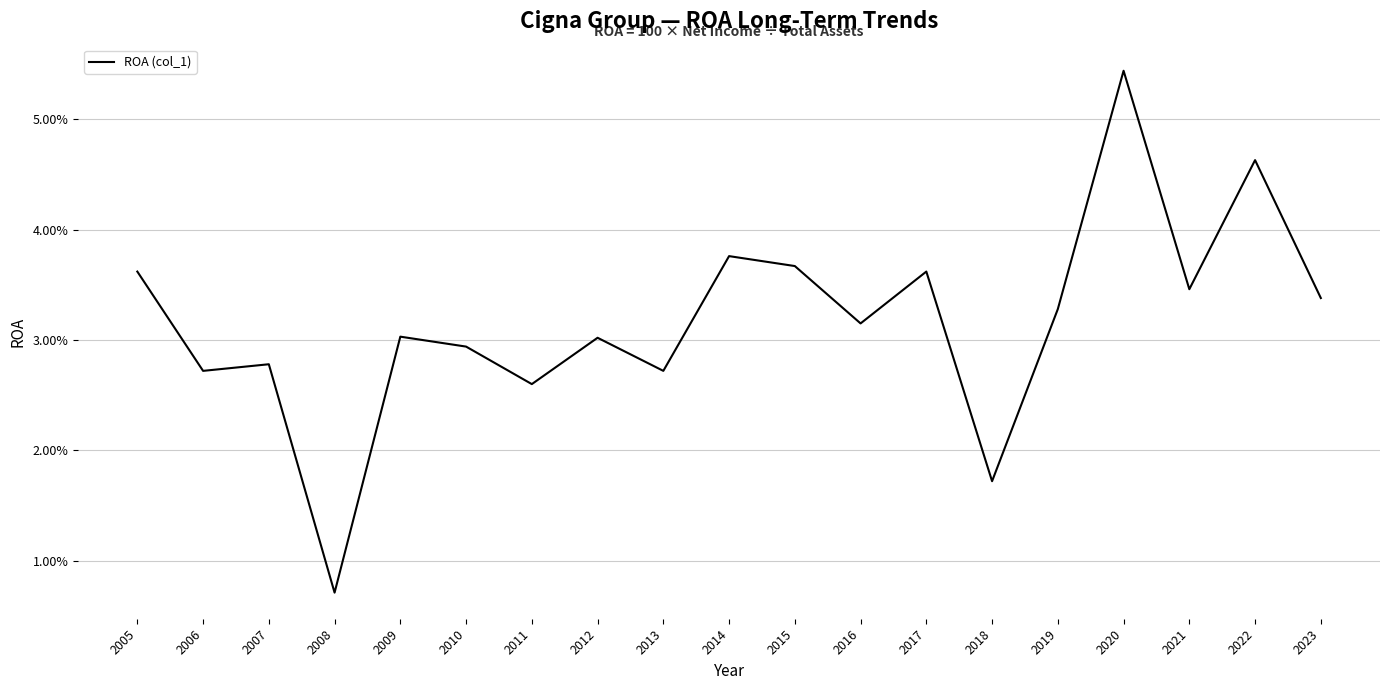

True or false: the data has more than 1 interior local peaks.

True